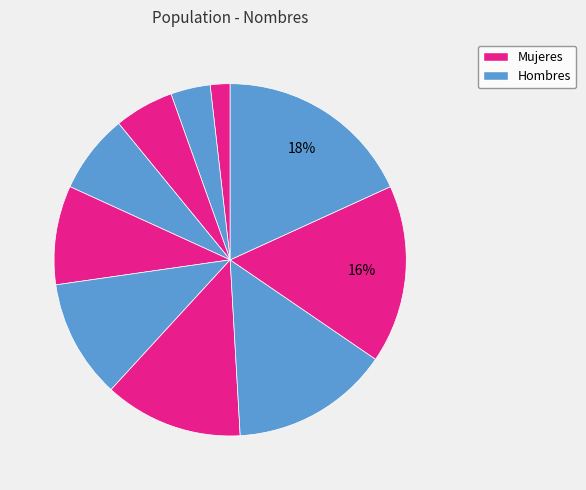

Is there any slice that represents more than half of the pie?

No